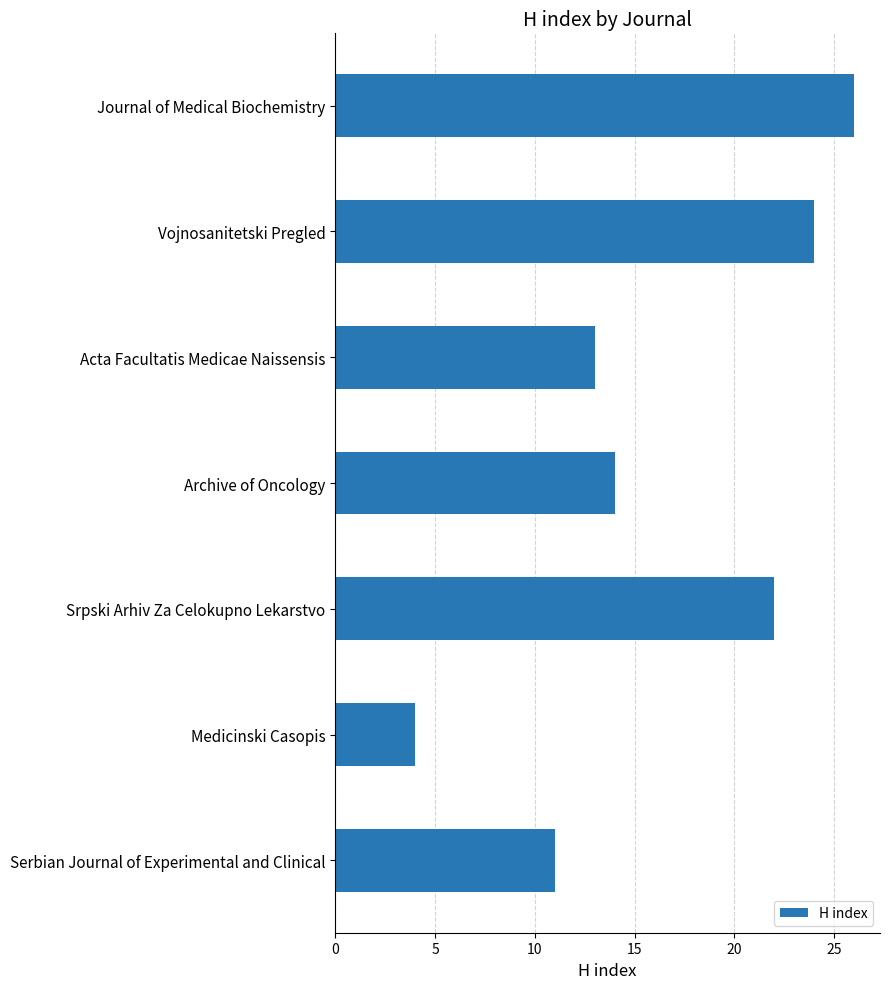

What is the ratio of the value at Medicinski Casopis to the value at Archive of Oncology?

0.3